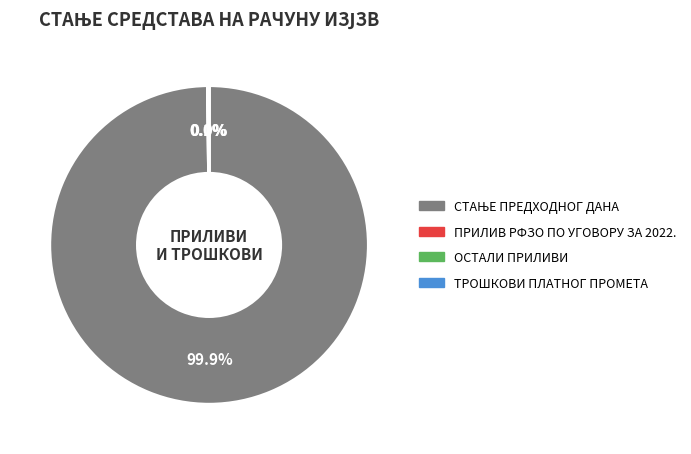

Is there a majority slice in this chart?

Yes